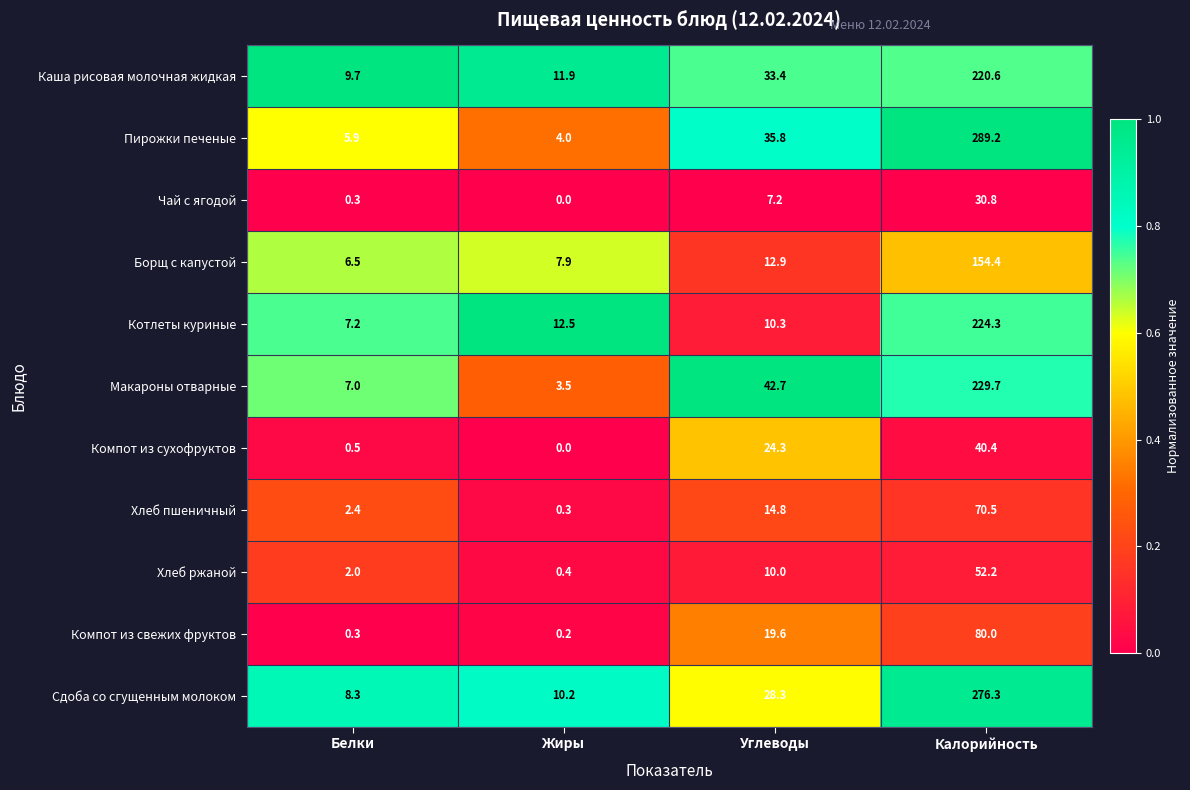

Rank the series at Углеводы from highest to lowest value.

Макароны отварные, Пирожки печеные, Каша рисовая молочная жидкая, Сдоба со сгущенным молоком, Компот из сухофруктов, Компот из свежих фруктов, Хлеб пшеничный, Борщ с капустой, Котлеты куриные, Хлеб ржаной, Чай с ягодой